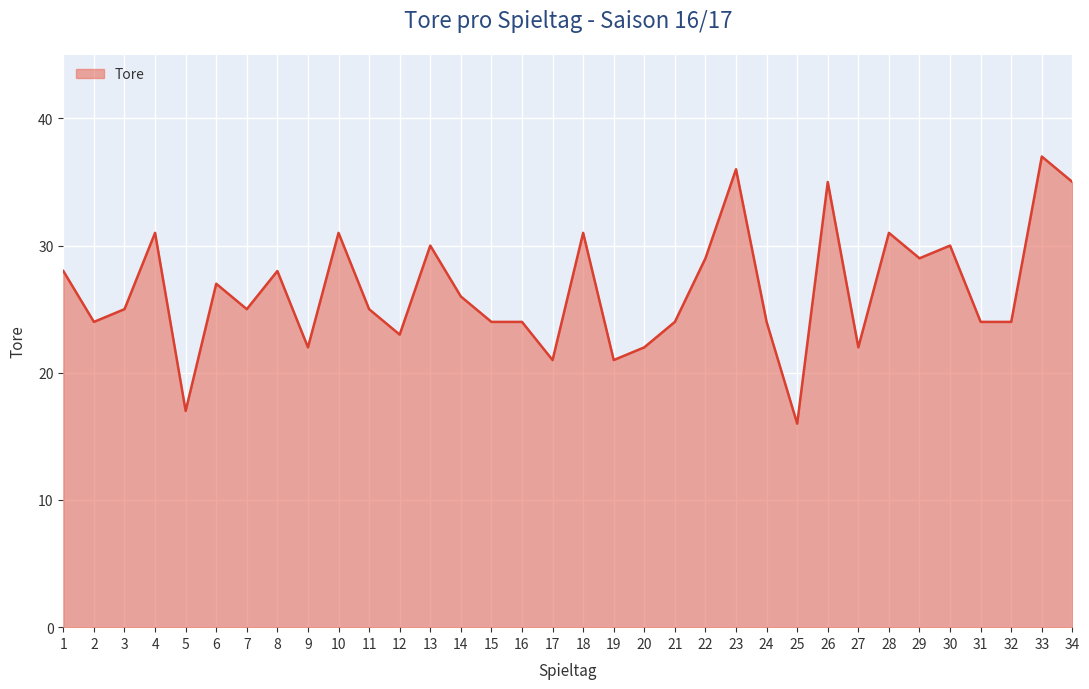

What is the smallest value displayed?

16